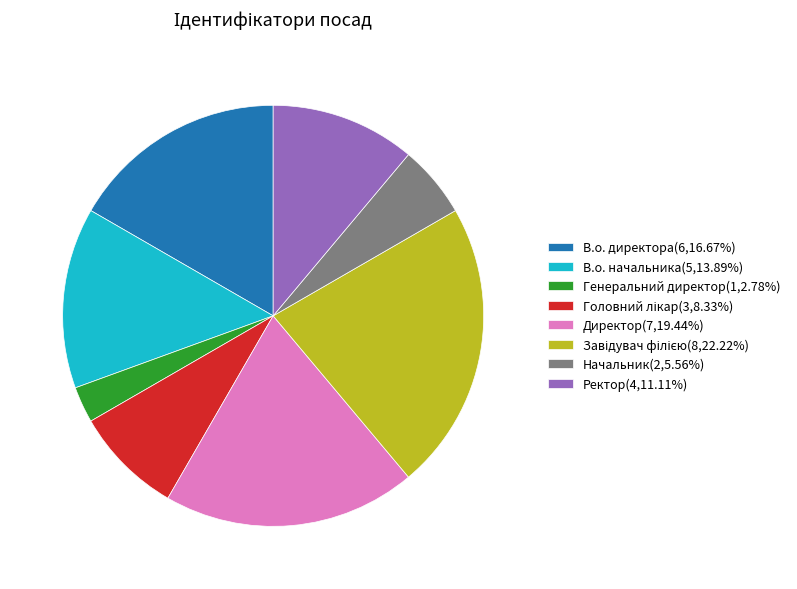

Approximately how many times larger is the value at В.о. директора(6,16.67%) compared to Ректор(4,11.11%)?

1.5